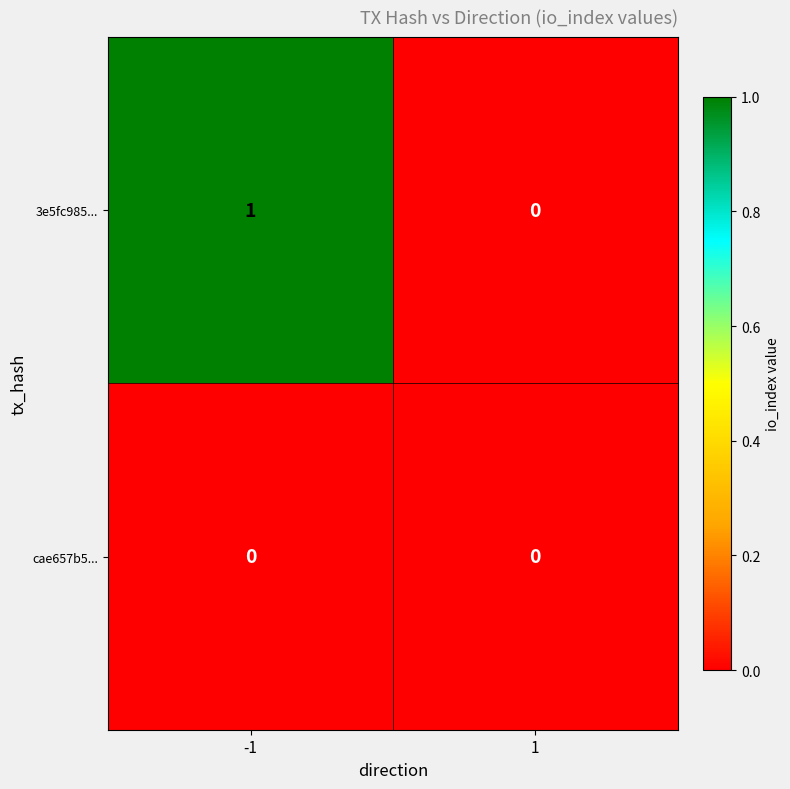

Rank the series by their average value, from lowest to highest.

cae657b5..., 3e5fc985...